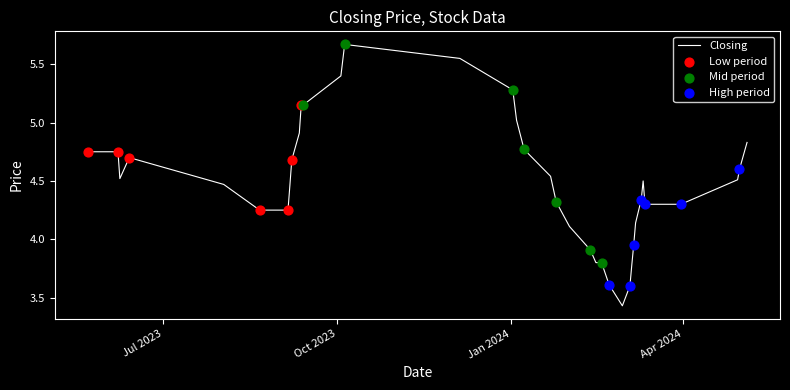

What is the difference between the maximum and minimum values?

2.2